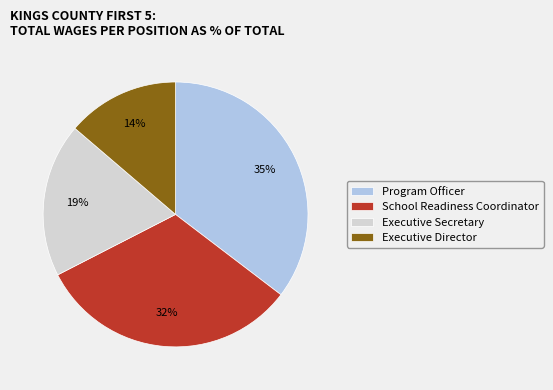

Is there a majority slice in this chart?

No